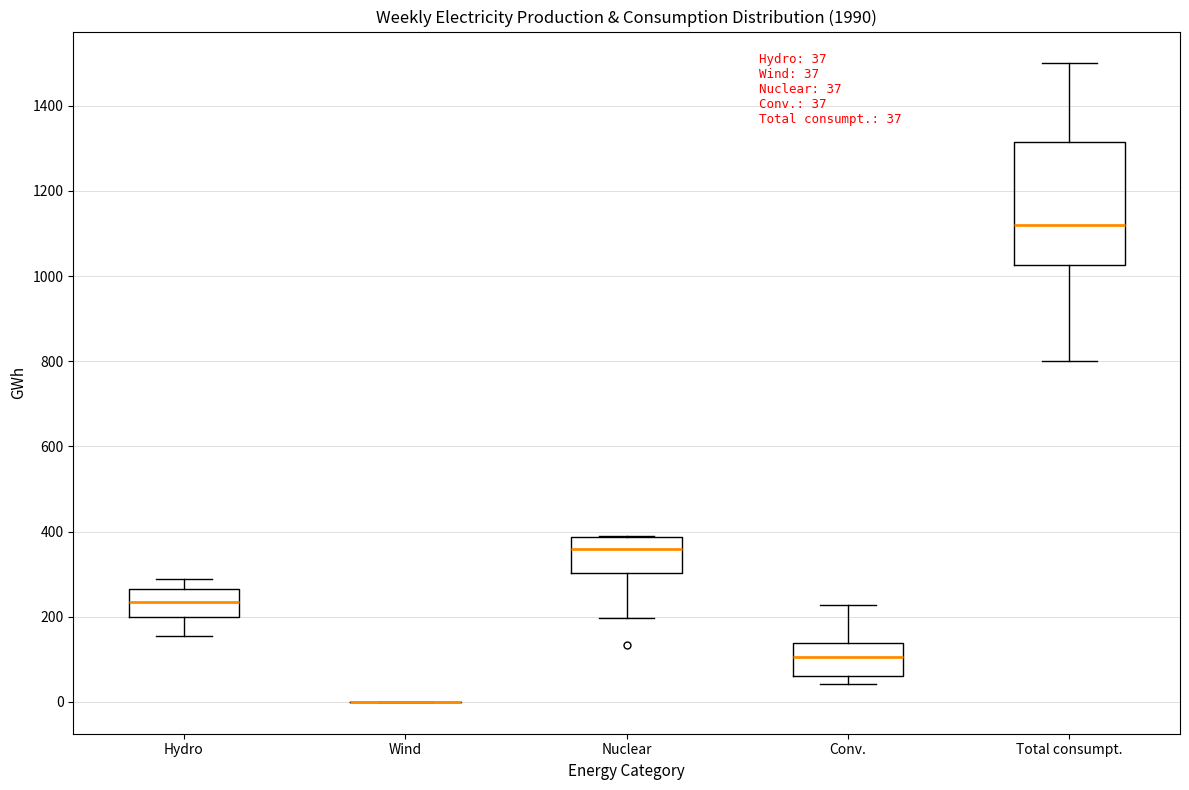

Comparing the boxes themselves (not the whiskers), which one is the tallest?

Total consumpt.